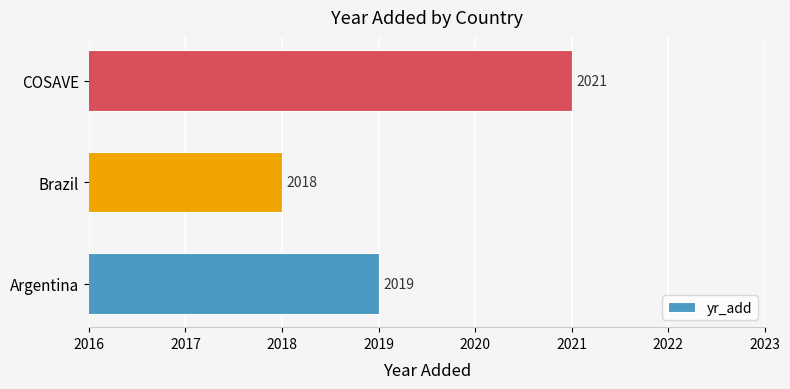

What is the maximum value shown in the chart?

2021